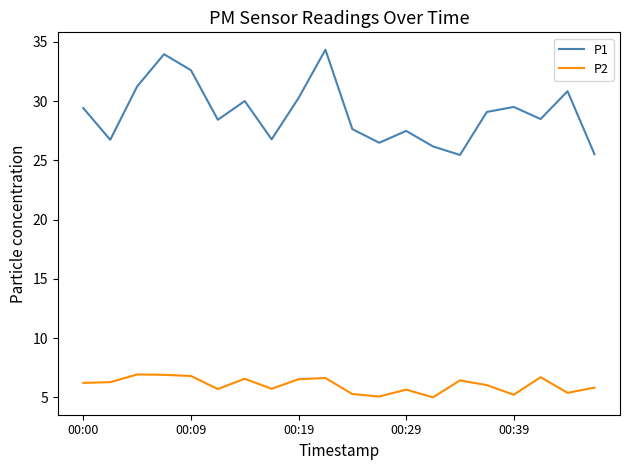

List the series in order of their peak value, highest first.

P1, P2